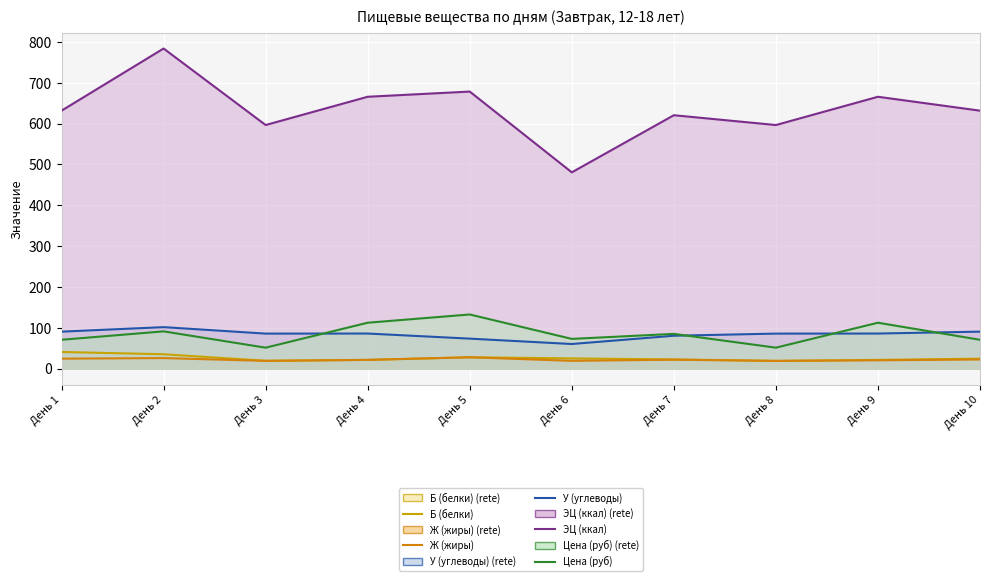

Between День 2 and День 9, which is larger?

День 2